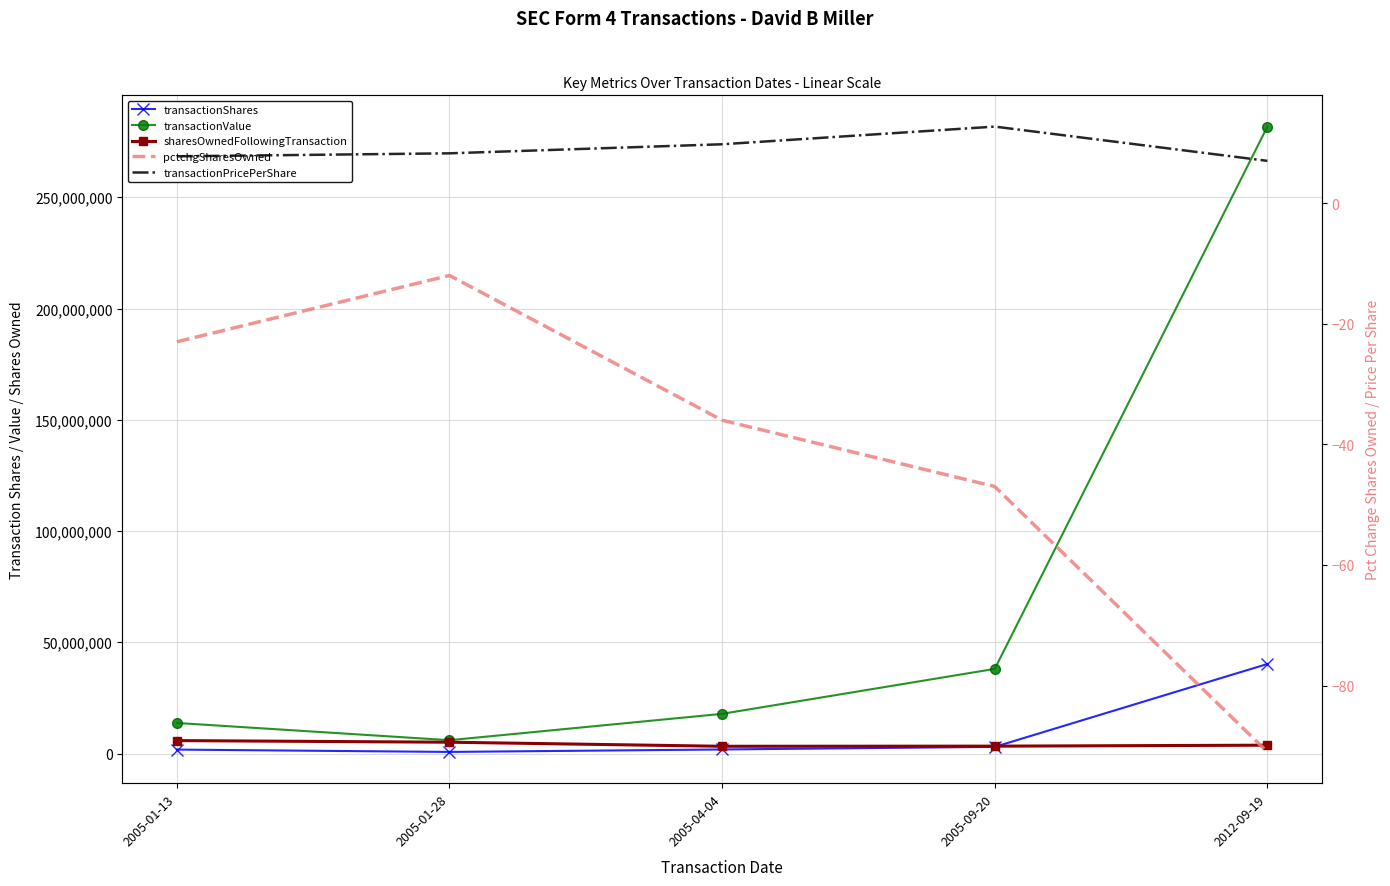

What position from the right is 2005-01-28?

4